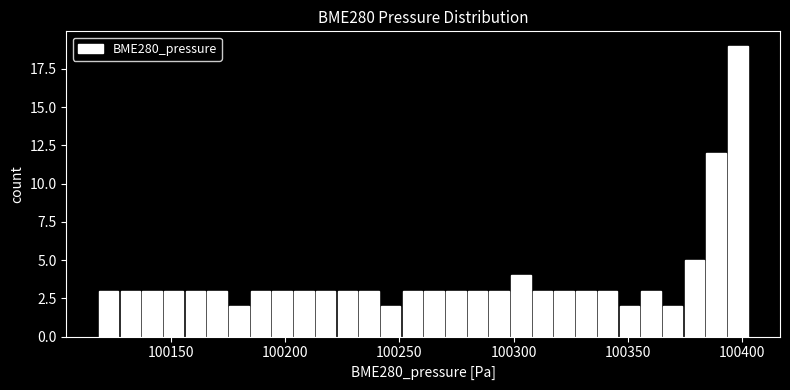

Read against the x-axis, roughly where is the centre of the tallest bar?

100400